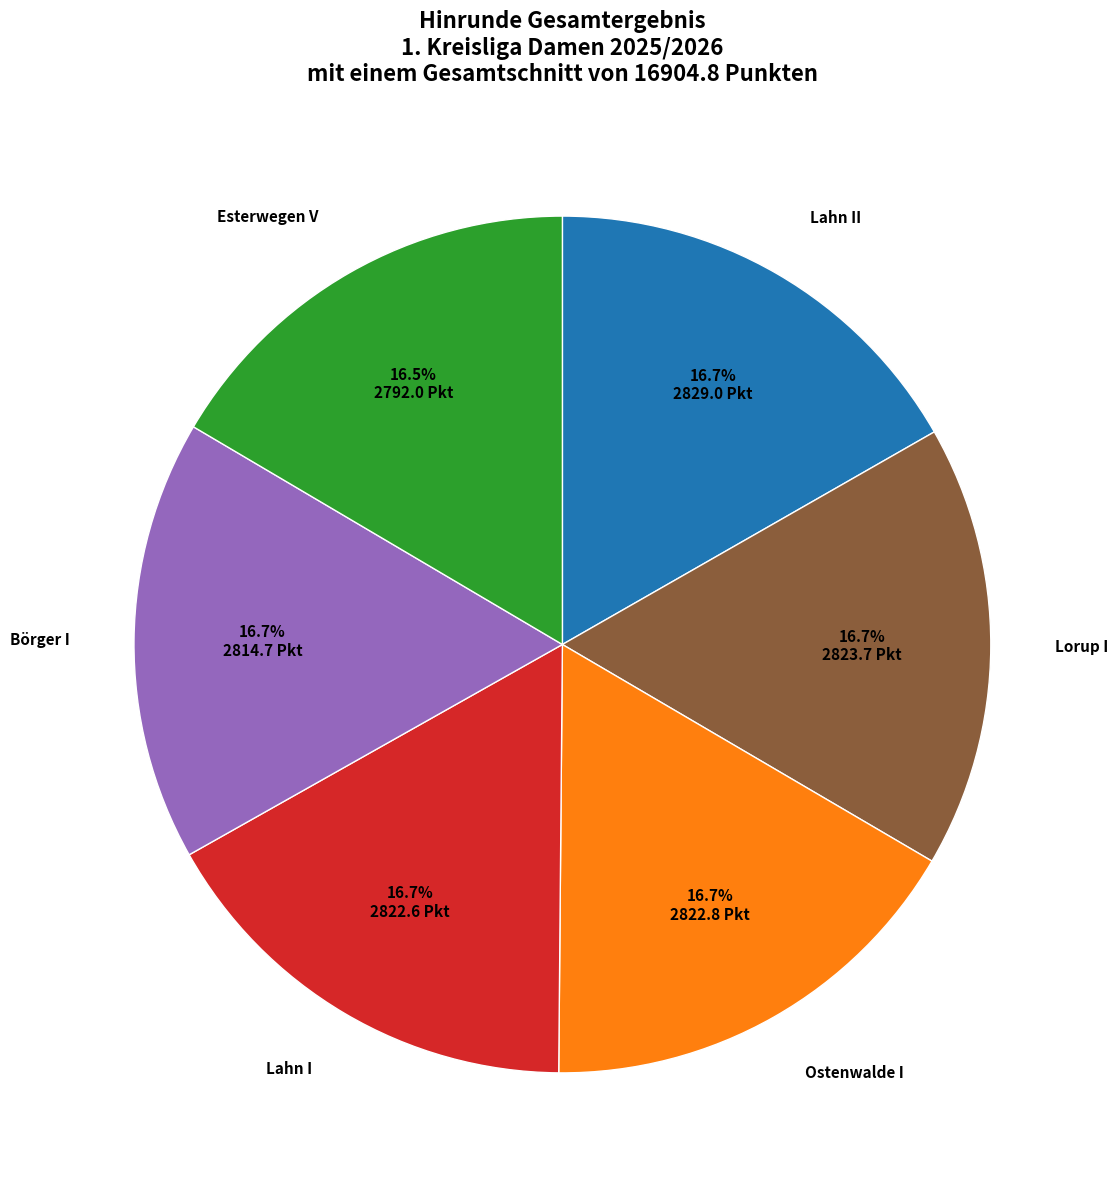

Does Börger I represent more than half of the total?

No